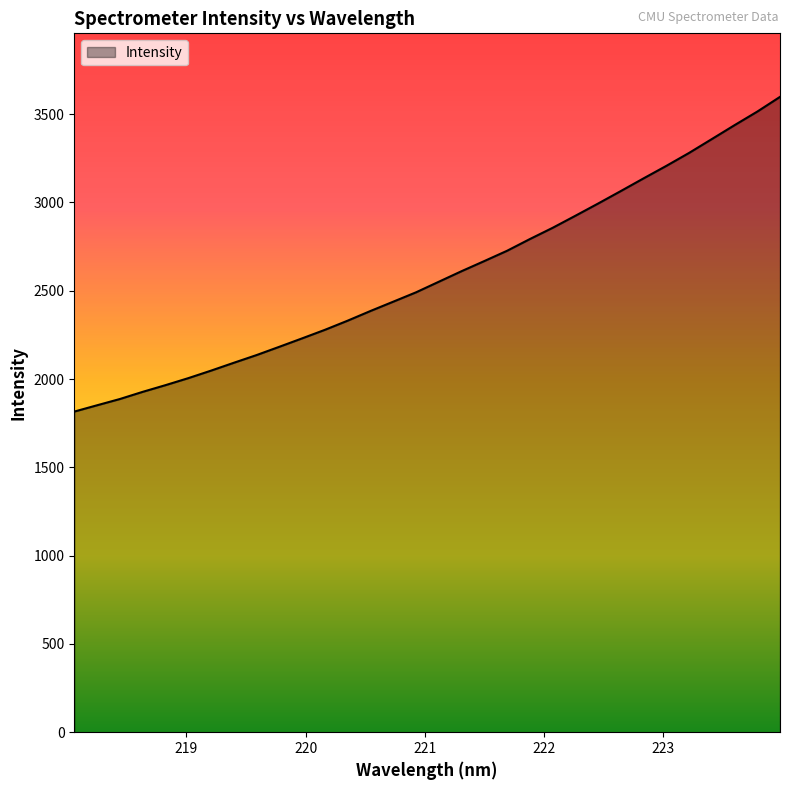

What is the smallest value displayed?

1815.5